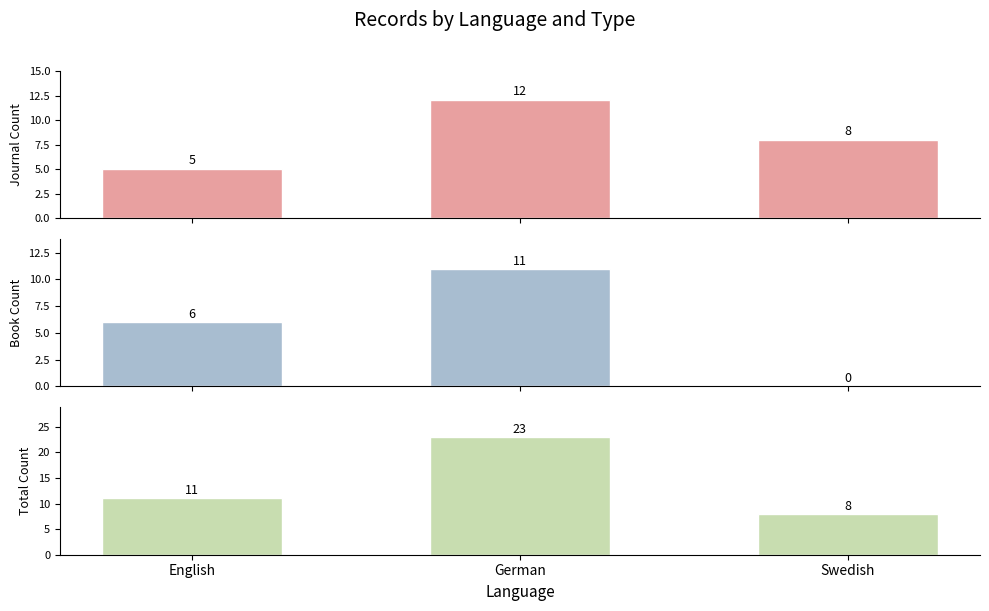

Which category has the lowest value in the Book series?

Swedish